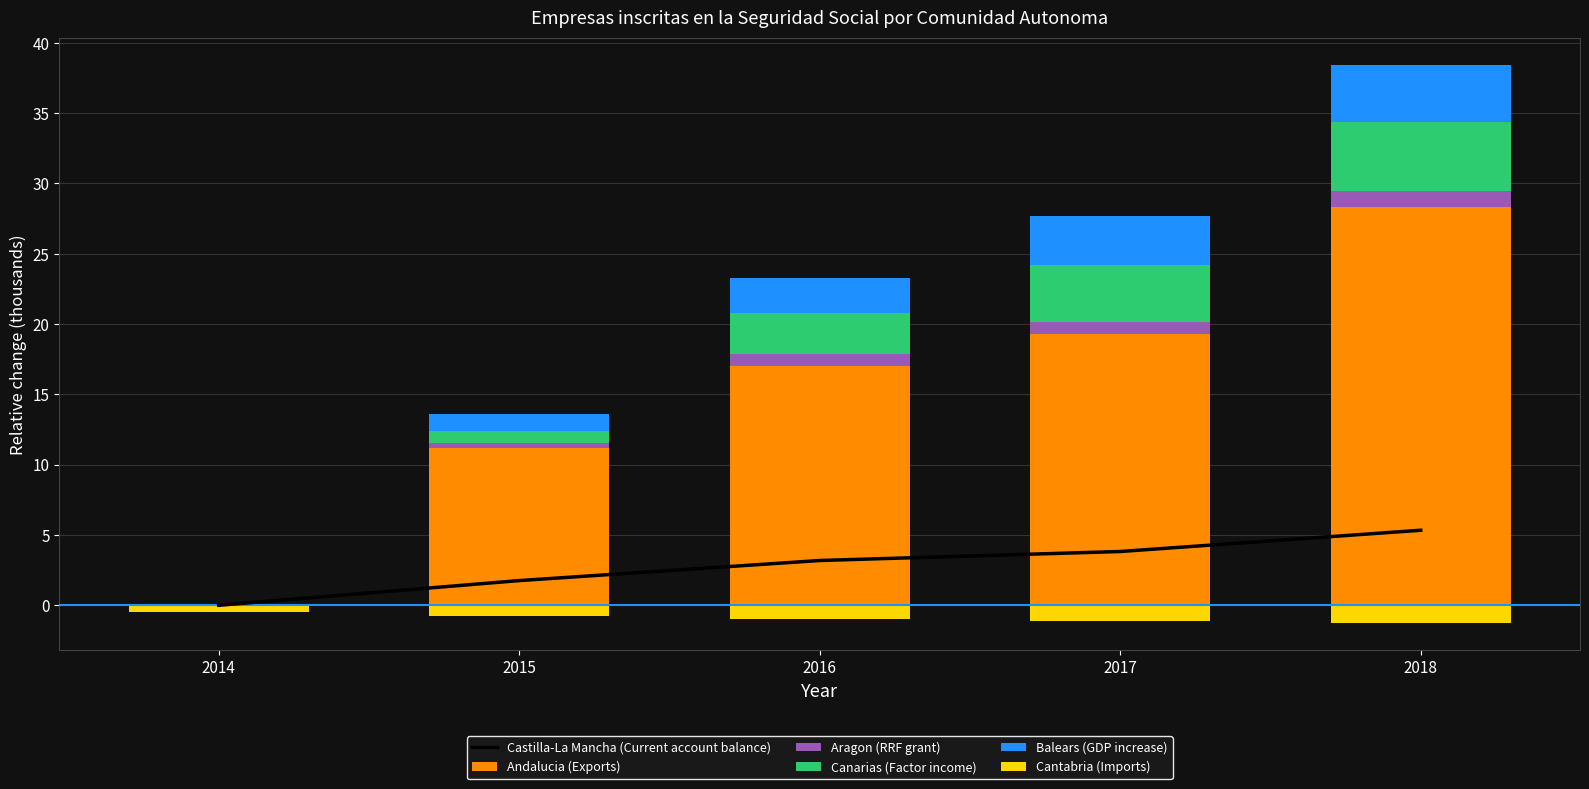

Where is Cantabria (Imports) nearest to the value 0?

2014